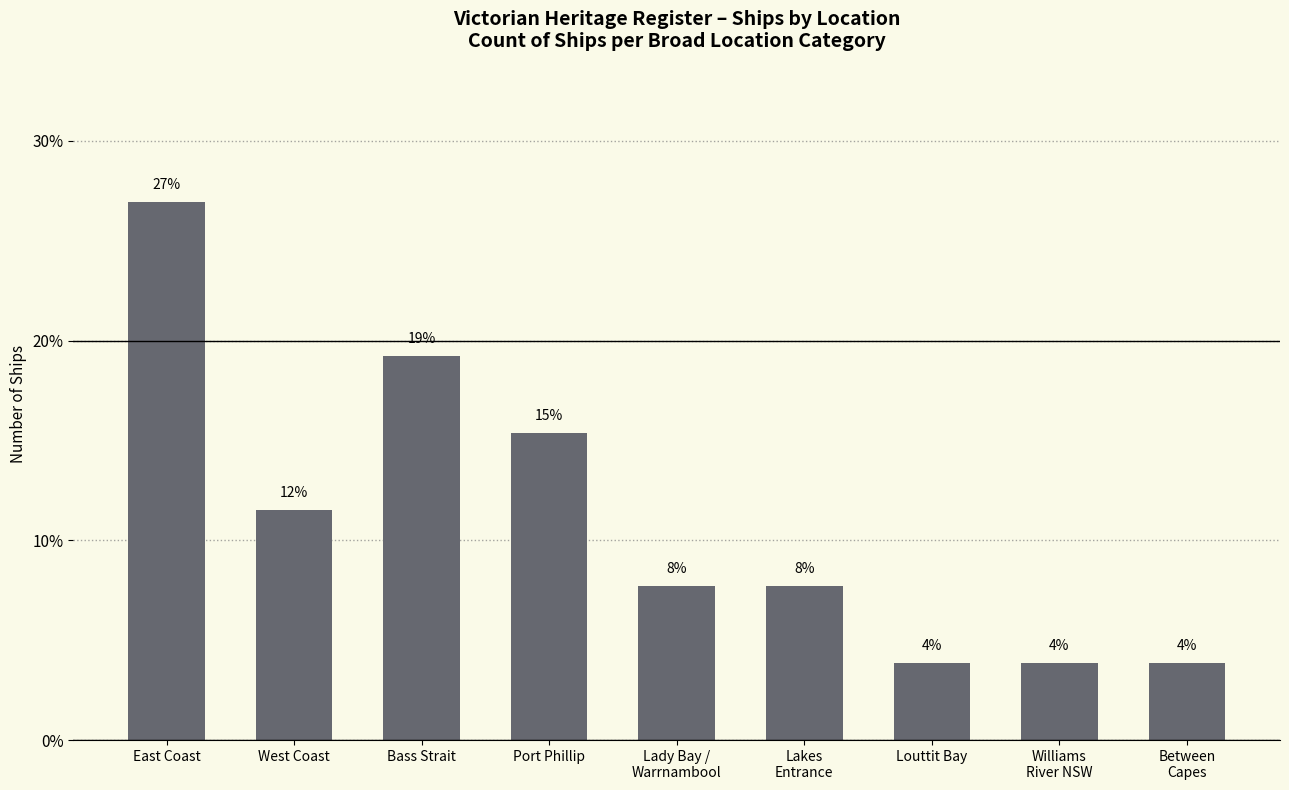

What is the label of the 3rd bar from the right?

Louttit Bay